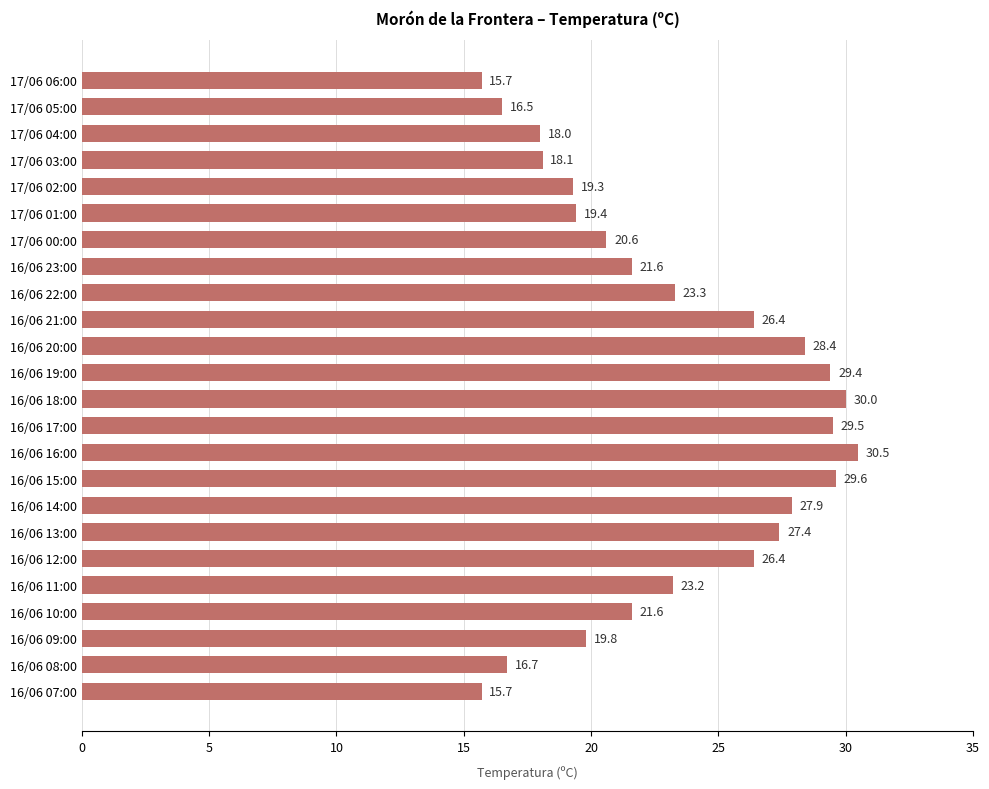

What is the label of the 5th bar from the top?

17/06 02:00